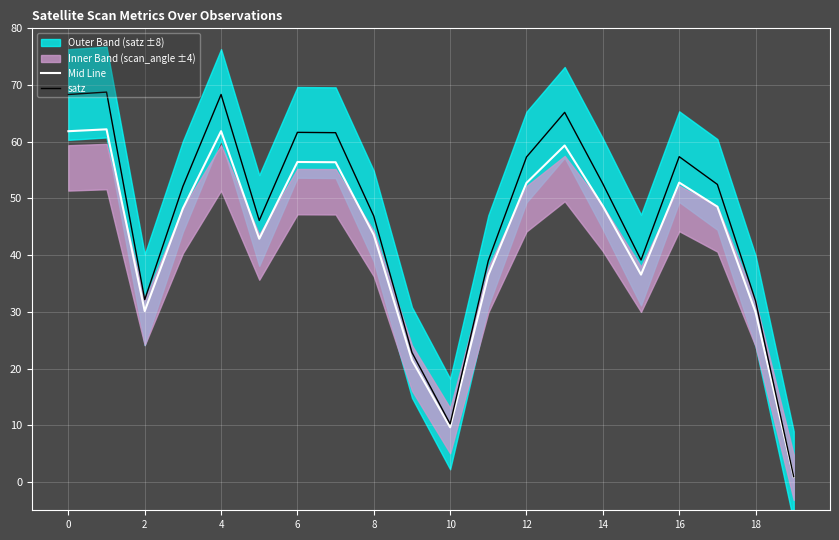

Reading left to right, extract all data points from this chart.

Mid Line: 61.9	62.2	30.1	48.2	61.9	42.9	56.4	56.4	43.6	21.5	9.6	36.5	52.7	59.3	48.6	36.6	52.8	48.5	29.9	0.9
satz: 68.3	68.8	32.2	52.1	68.3	46.1	61.7	61.6	46.9	22.8	10.2	39.0	57.3	65.2	52.6	39.1	57.4	52.5	31.9	0.9